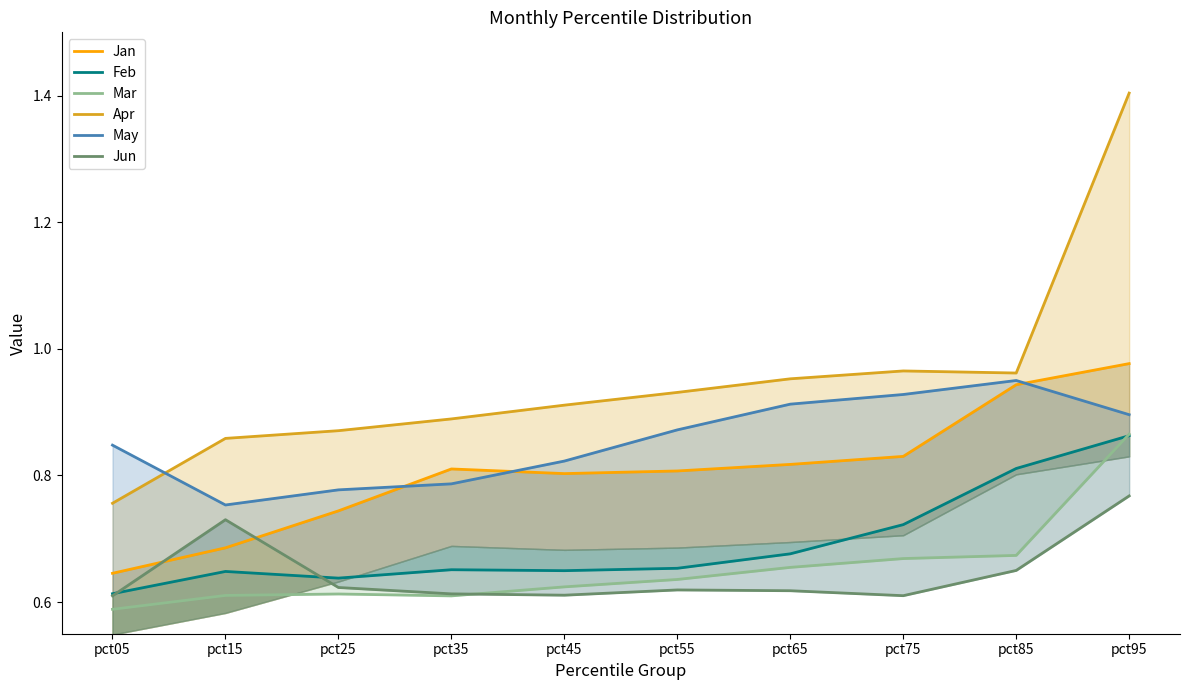

The Apr series shows 0.3 at pct55. True or false?

False